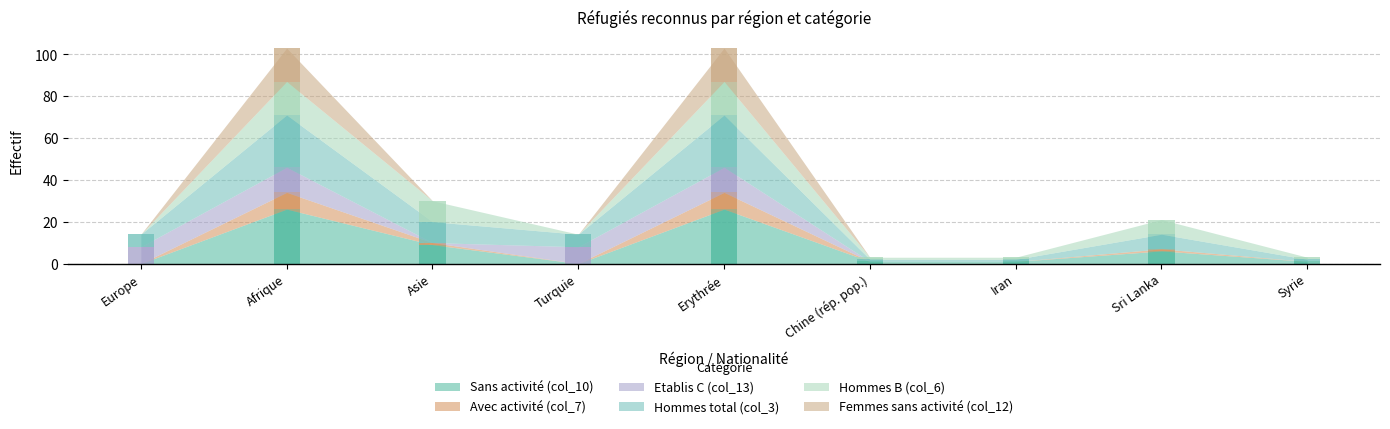

The value of Femmes sans activité (col_12) at Iran is 0. True or false?

True